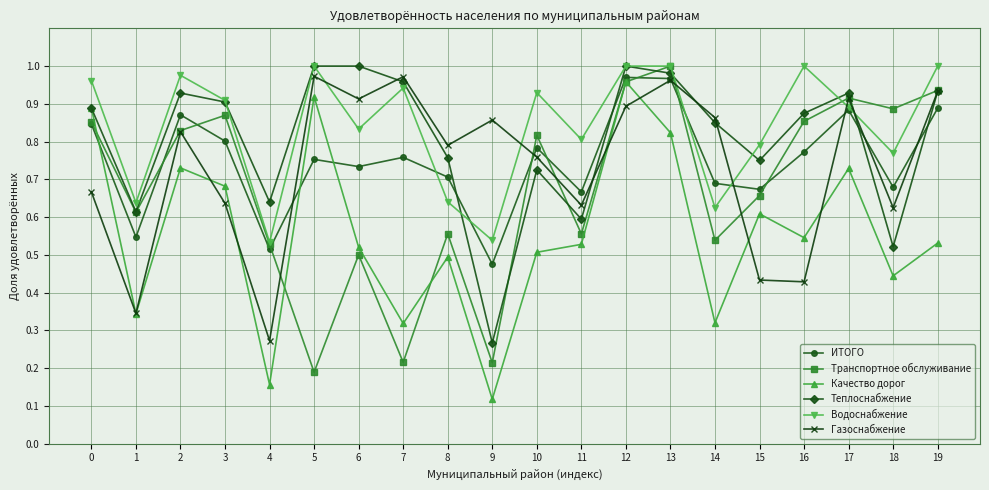

At which label is Транспортное обслуживание closest to 0?

5